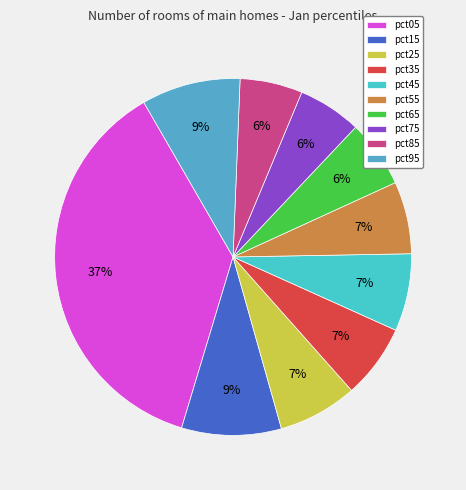

How many segments does this pie chart have?

10